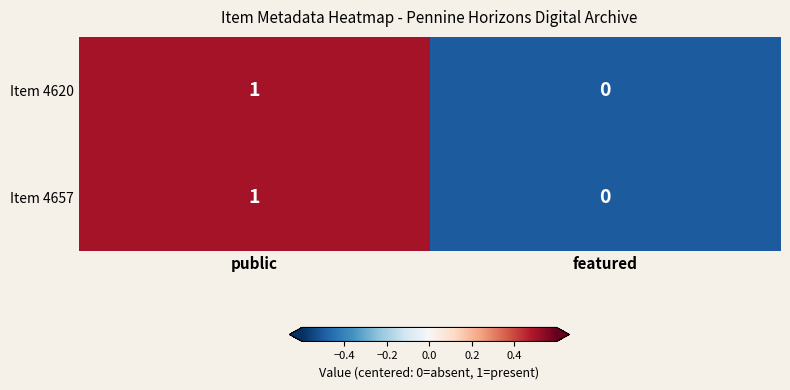

True or false: Item 4620 has a value of 0 at public.

False